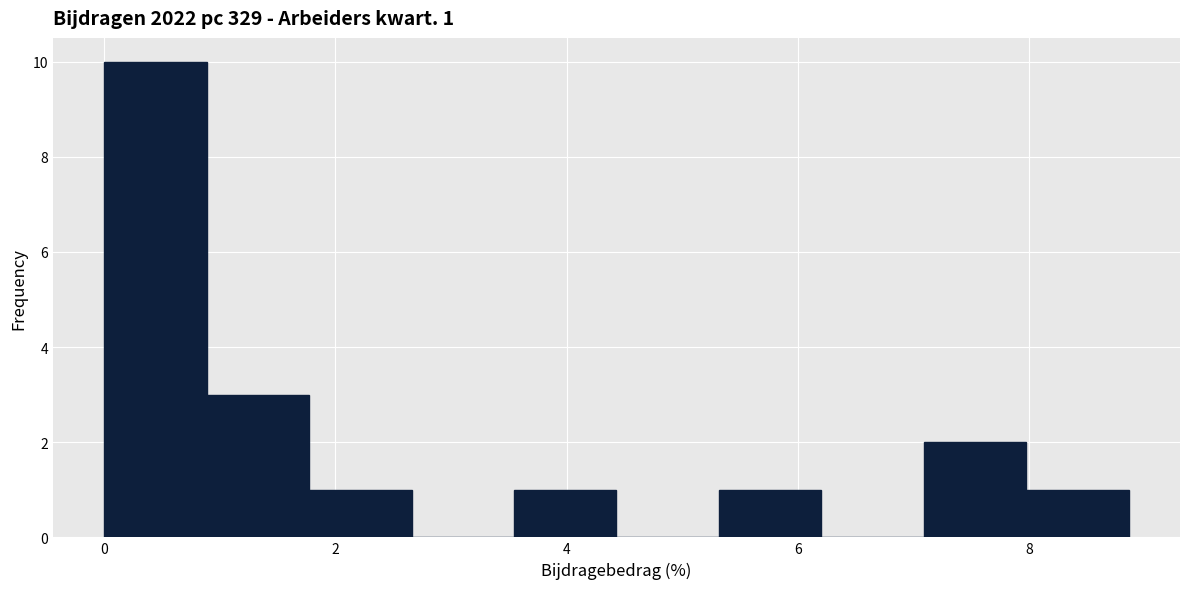

Over which range of the x-axis is the bar tallest?

0.0 to 0.8